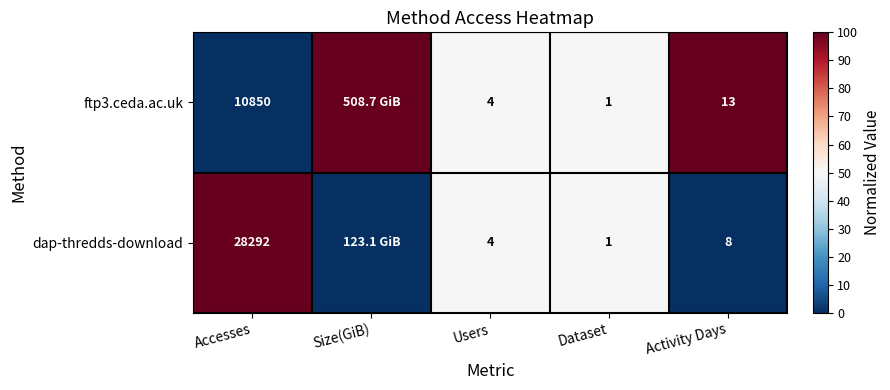

What is the difference between the ftp3.ceda.ac.uk values at Dataset and Accesses?

10849